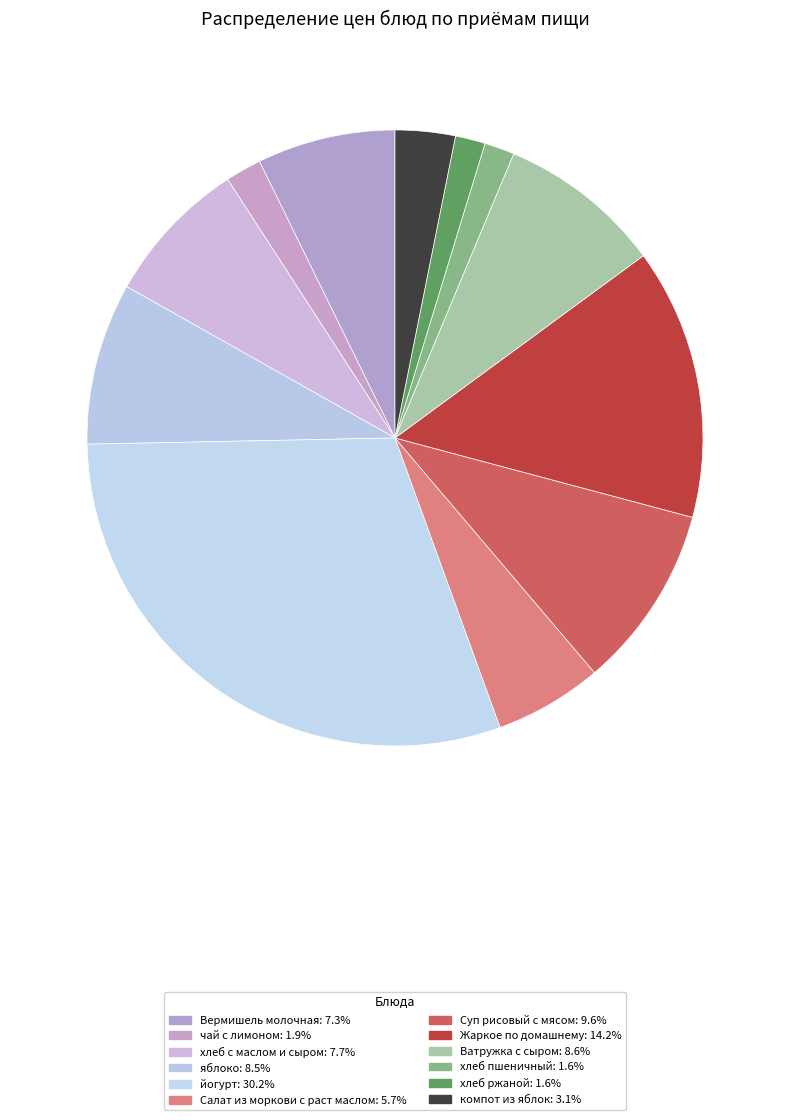

How much of the chart is everything except чай с лимоном?

98.1%